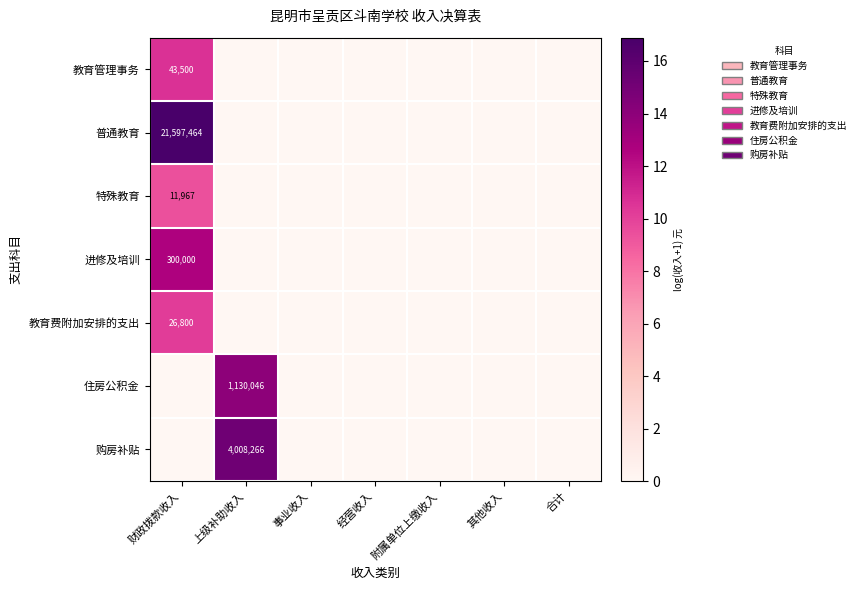

The value of 购房补贴 at 上级补助收入 is 4008266. True or false?

True